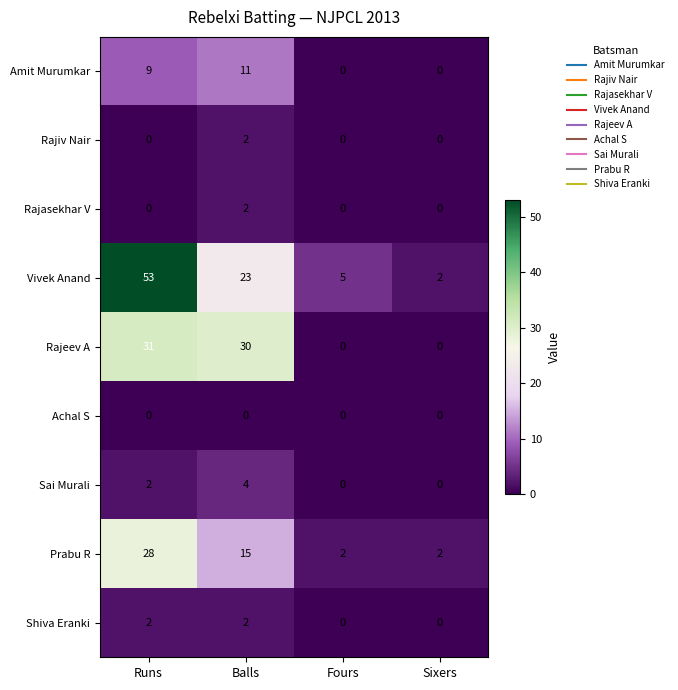

True or false: Vivek Anand has a value of 2 at Sixers.

True